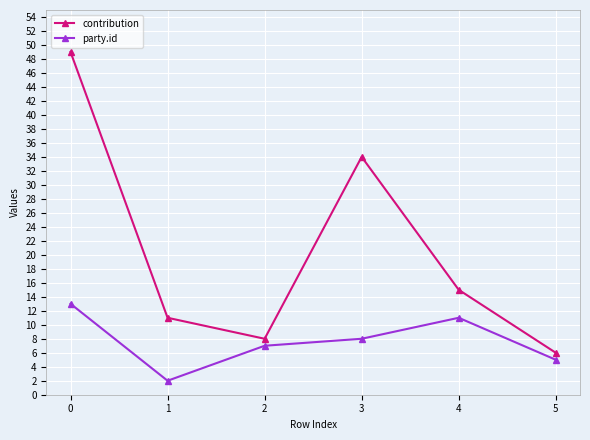

At which label is contribution closest to 27?

3